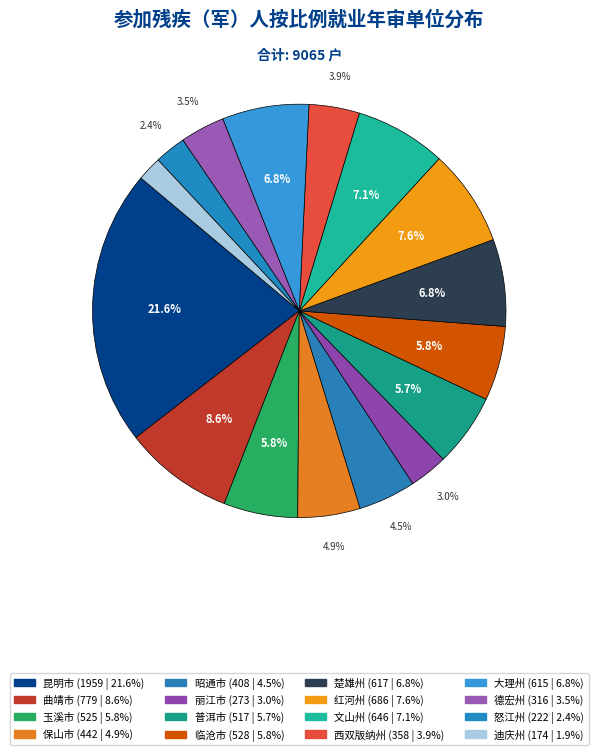

What percentage is the 玉溪市 slice, to the nearest percent?

6%